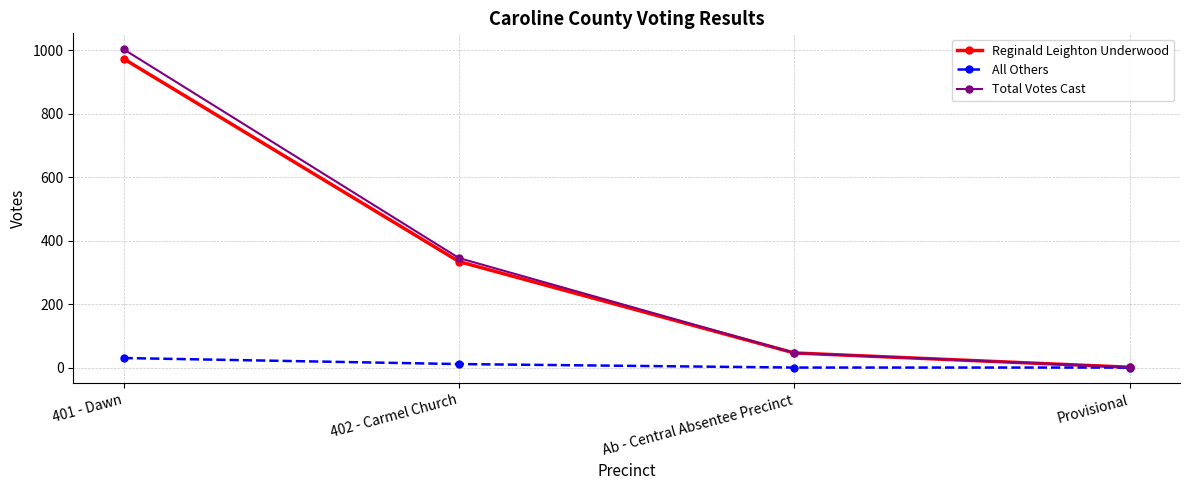

Reading left to right, transcribe all the data shown in this chart.

Reginald Leighton Underwood: 973	334	46	1
All Others: 30	11	0	0
Total Votes Cast: 1003	345	46	1